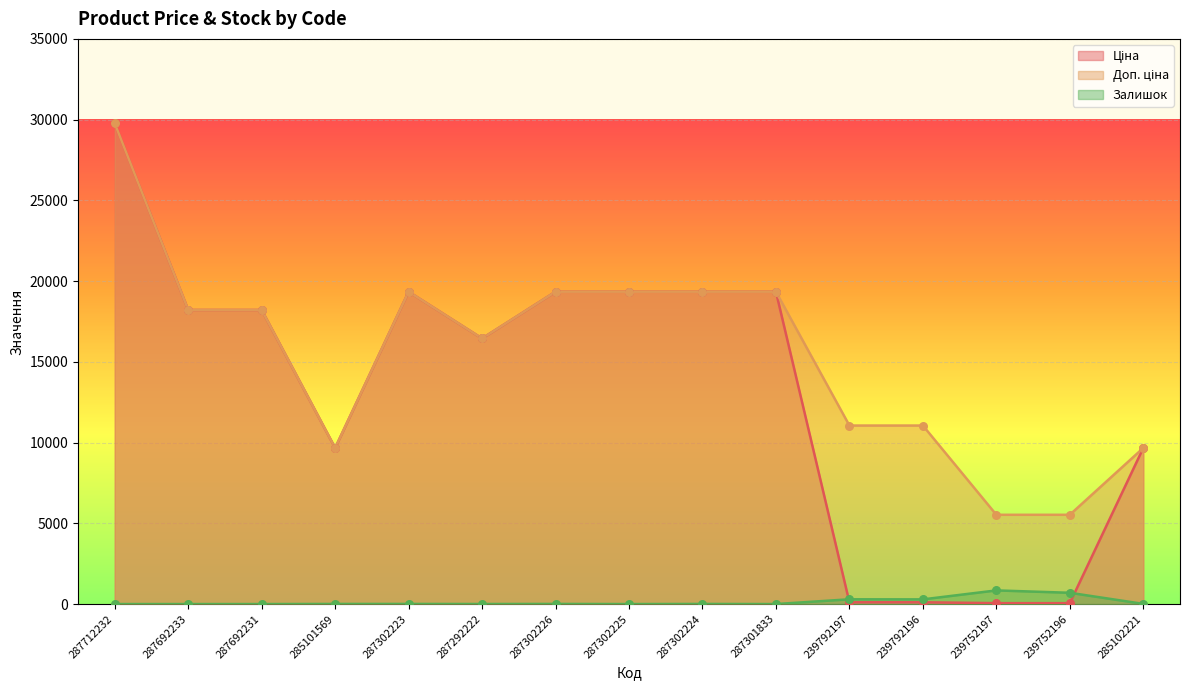

Which series contains the lowest Y value?

Залишок